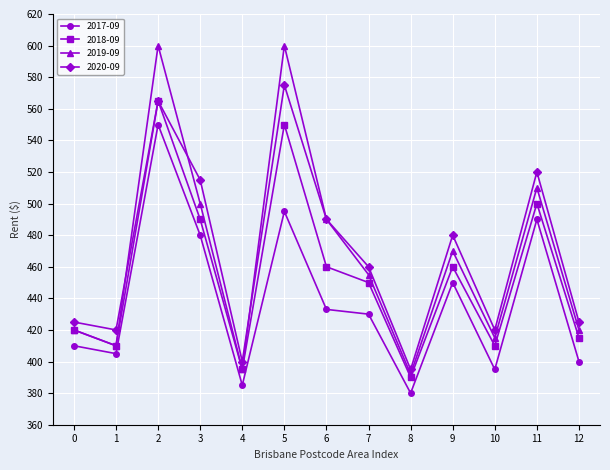

At which category does 2017-09 reach its first local peak?

2